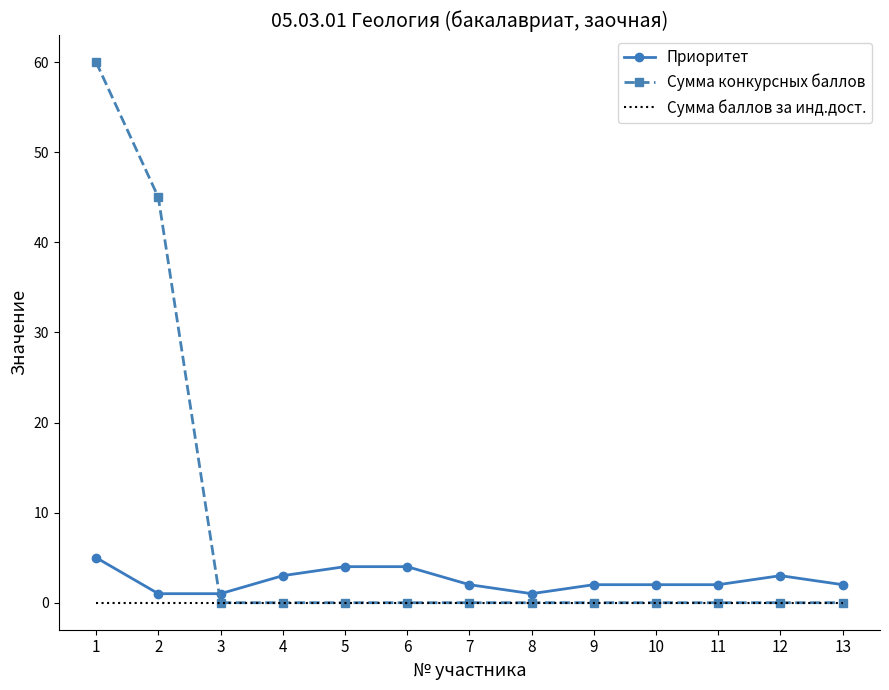

Reading right to left, extract all data points from this chart.

Приоритет: 2	3	2	2	2	1	2	4	4	3	1	1	5
Сумма конкурсных баллов: 0	0	0	0	0	0	0	0	0	0	0	45	60
Сумма баллов за инд.дост.: 0	0	0	0	0	0	0	0	0	0	0	0	0